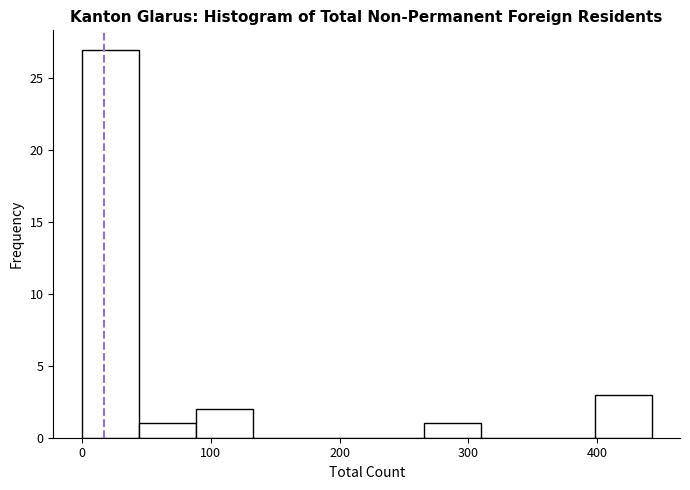

Over which range of the x-axis is the bar tallest?

0 to 40